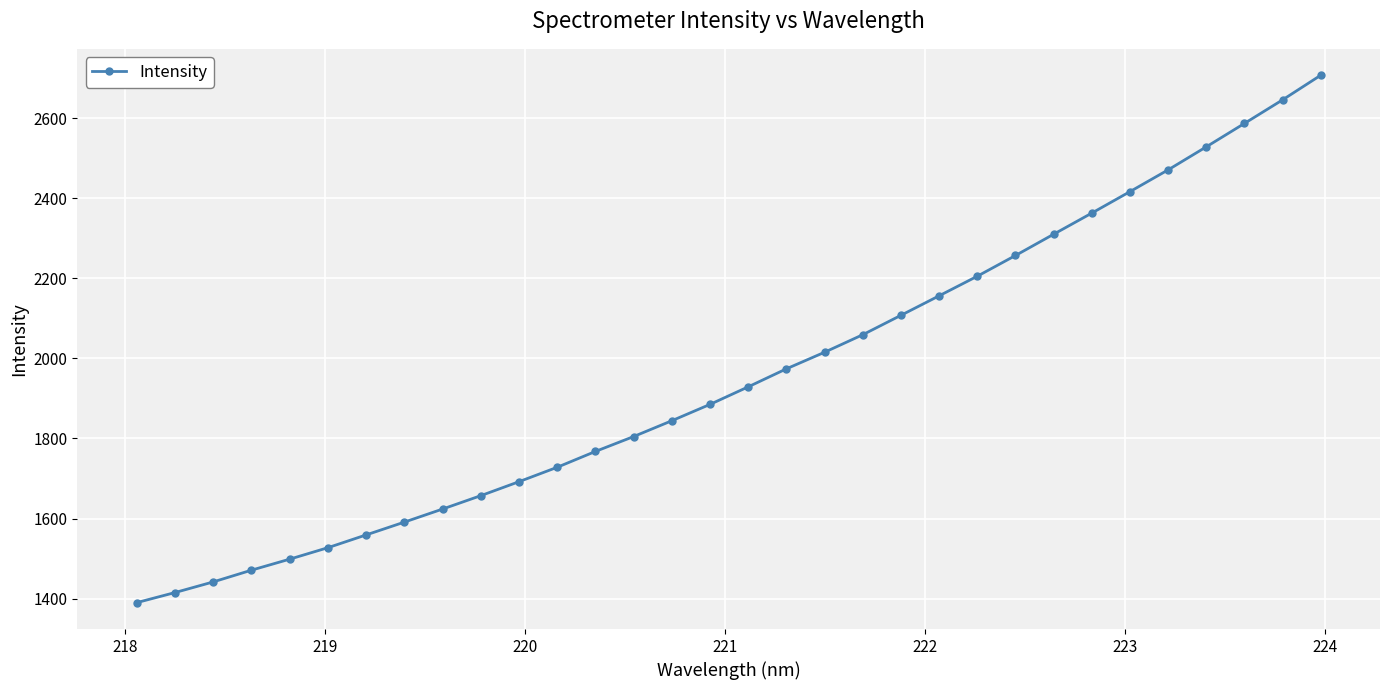

How many lines are shown in the chart?

1